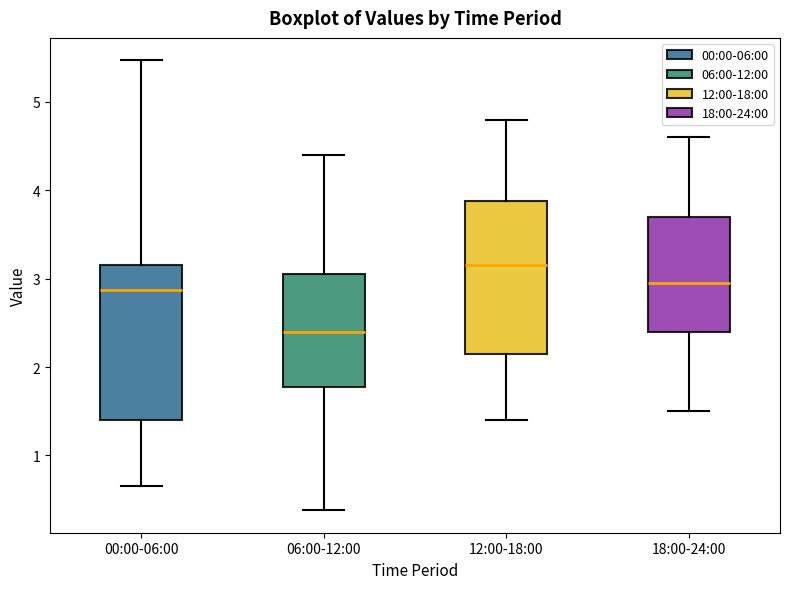

Where does the lower whisker of the box for 18:00-24:00 end on the y-axis? The values are not printed on the chart, so give them approximately, as read against the axis.

1.5